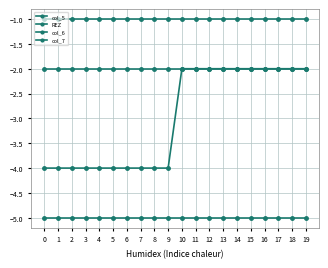

What is the difference between the highest and lowest values at 18?

4